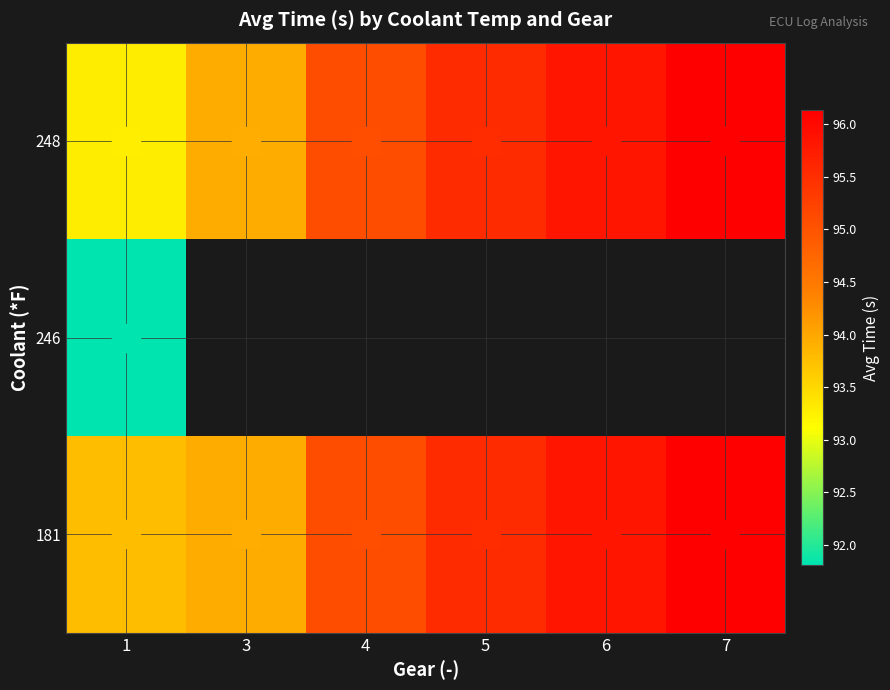

The value of row_1 at 1 is 91.8. True or false?

True